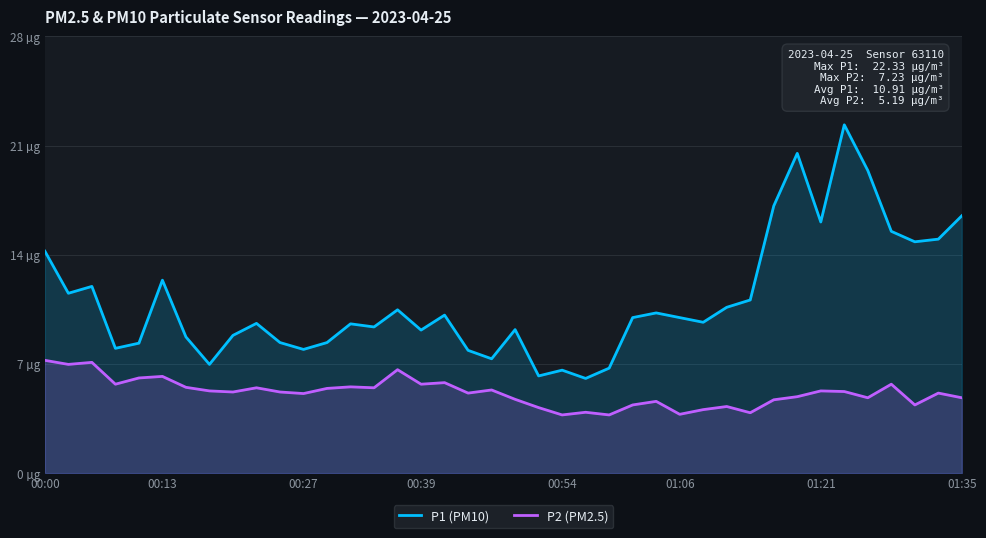

True or false: P1 (PM10) and P2 (PM2.5) cross at least once.

False